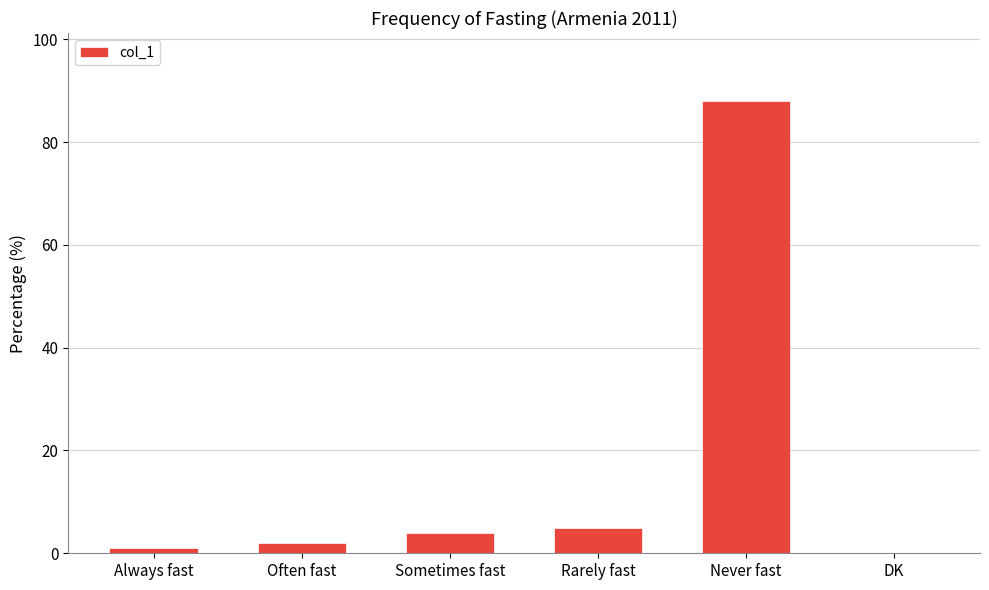

Does the chart contain stacked bars?

No